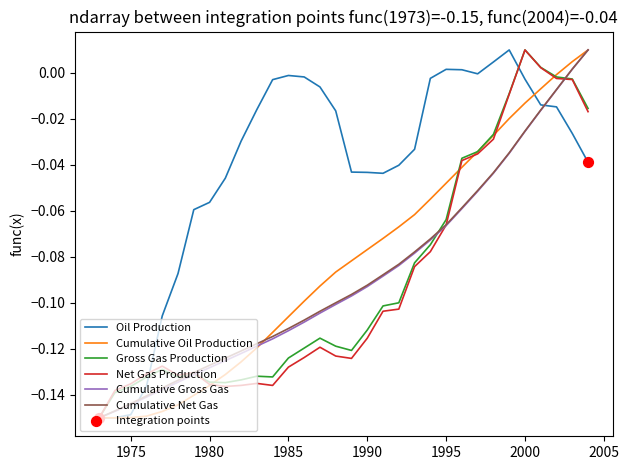

Which series has the largest total across all categories?

Oil Production